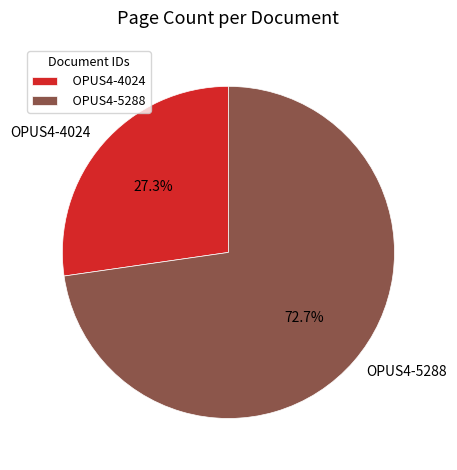

True or false: OPUS4-4024 accounts for 27% of the total.

True